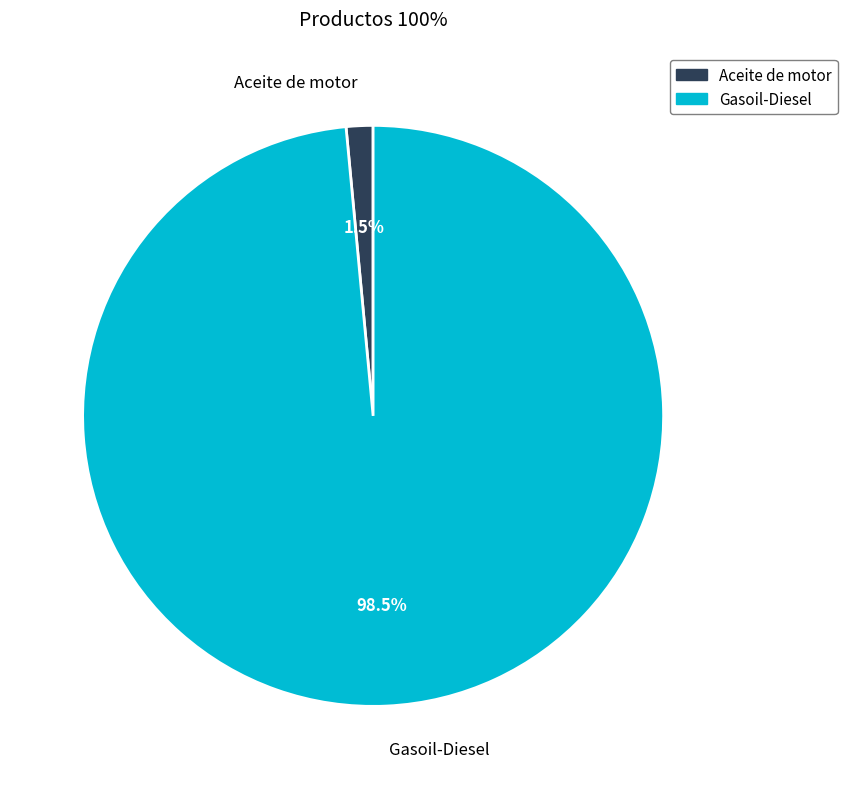

The Gasoil-Diesel slice represents 89% of the pie. True or false?

False